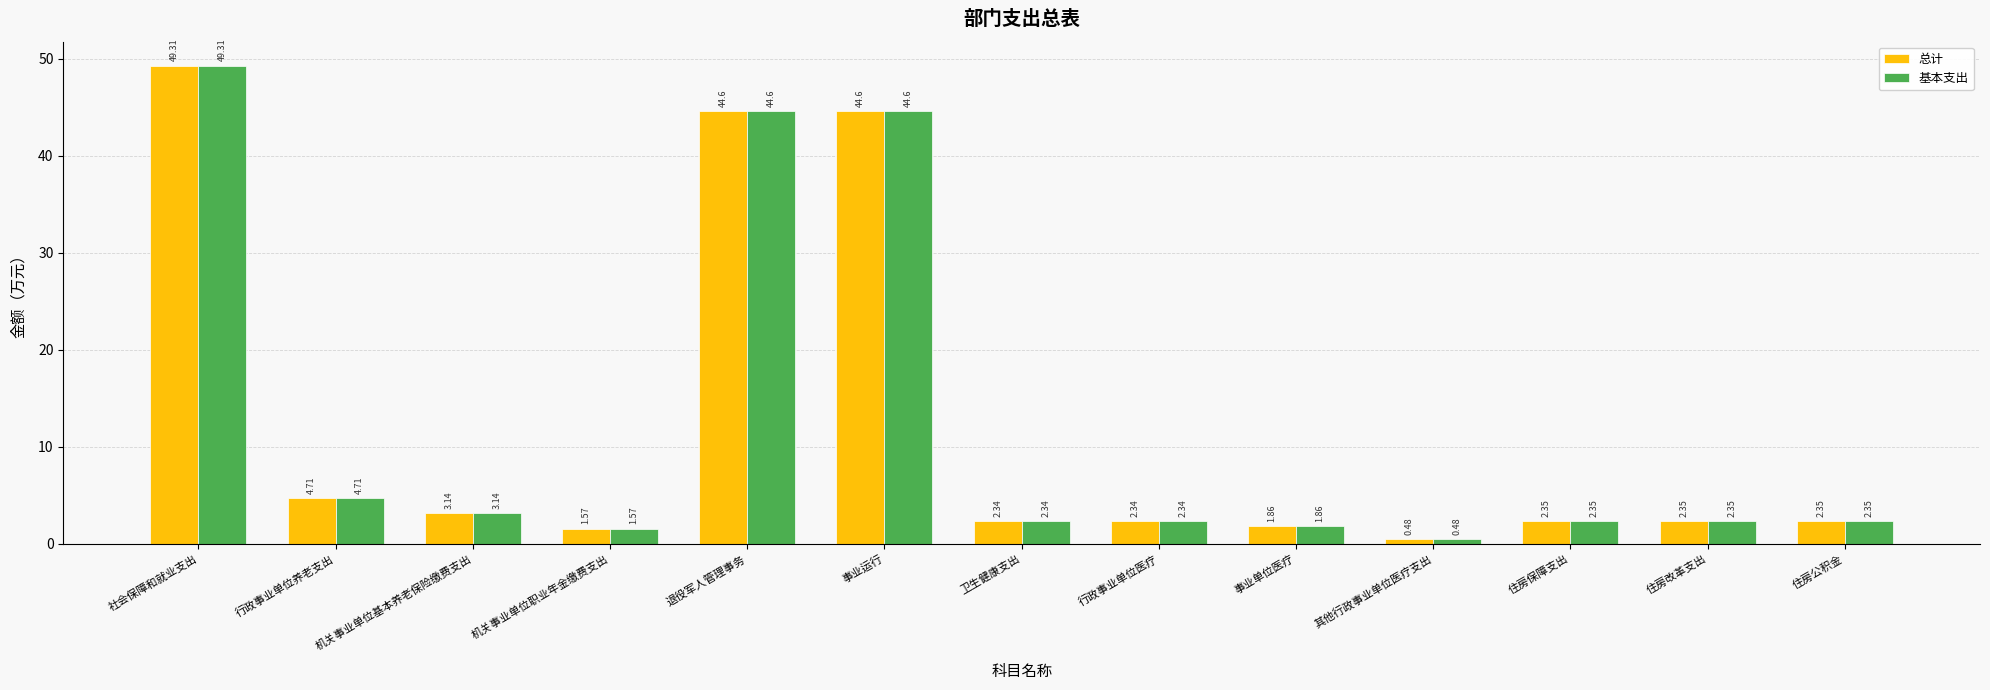

At which label does 总计 first exceed 2?

社会保障和就业支出